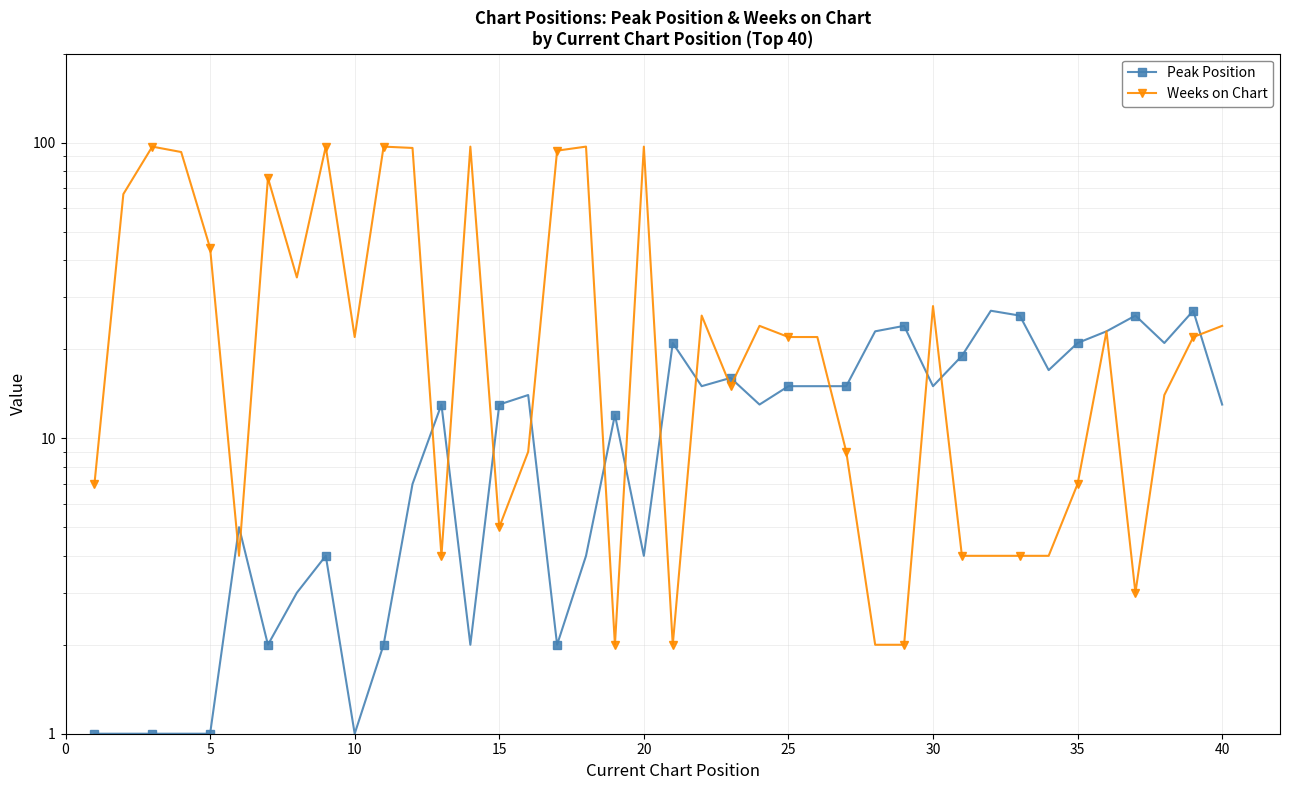

How many interior local valleys does the Peak Position series have?

10